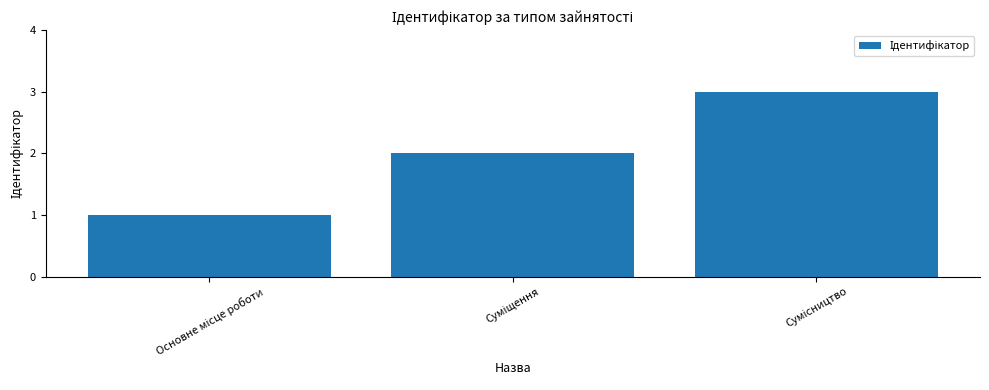

What is the minimum value shown in the chart?

1